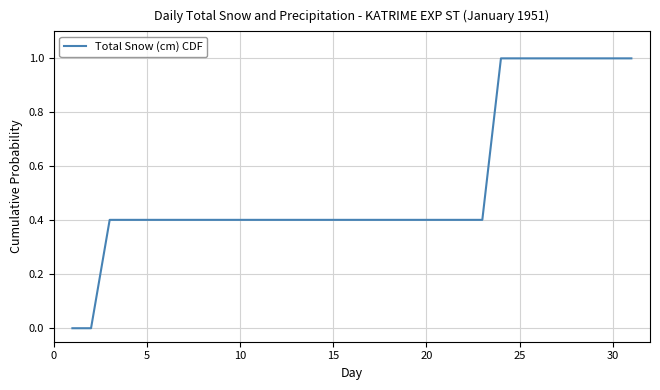

What is the greatest value displayed?

1.0